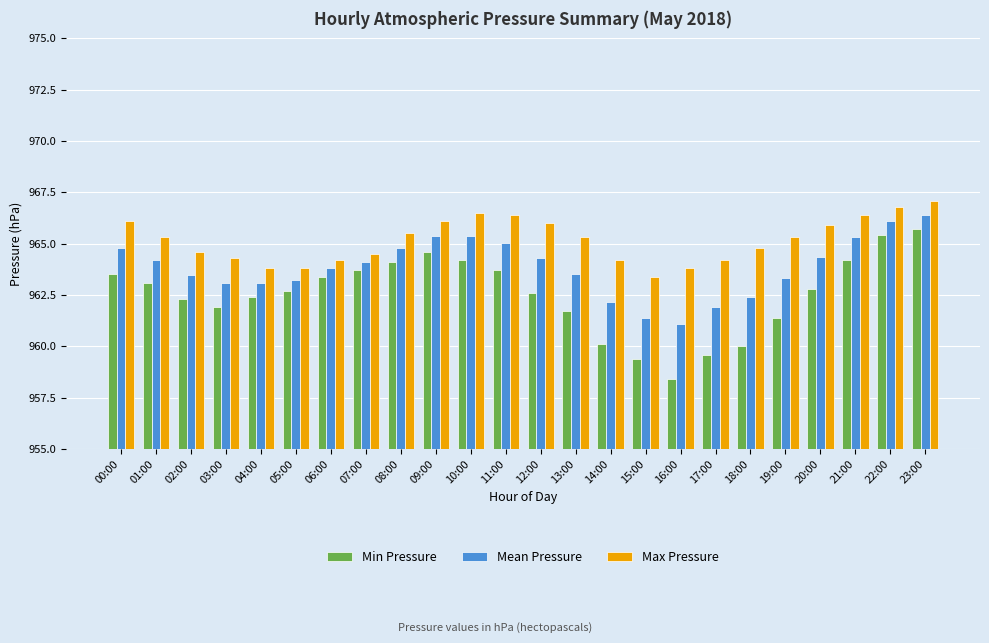

Are the bars horizontal?

No